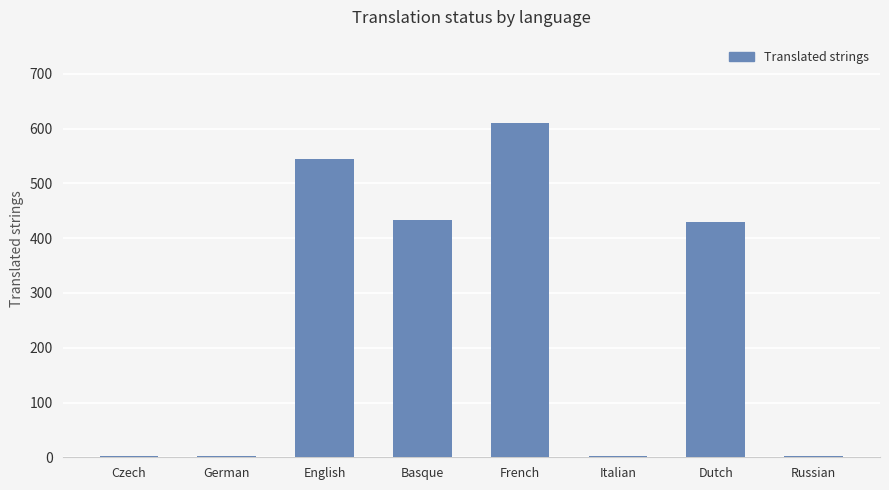

What is the greatest value displayed?

610